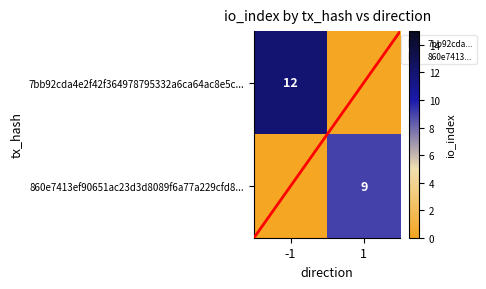

Which series has the largest range (max minus min)?

7bb92cda4e2f42f364978795332a6ca64ac8e5c...